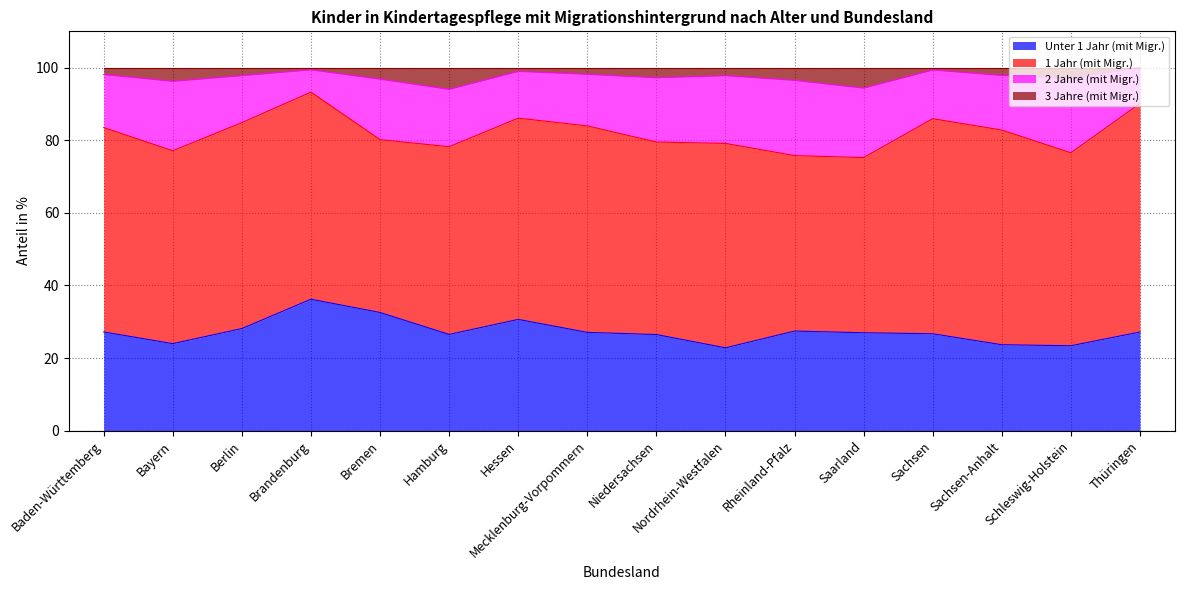

How many values in the Unter 1 Jahr (mit Migr.) series exceed 27?

8